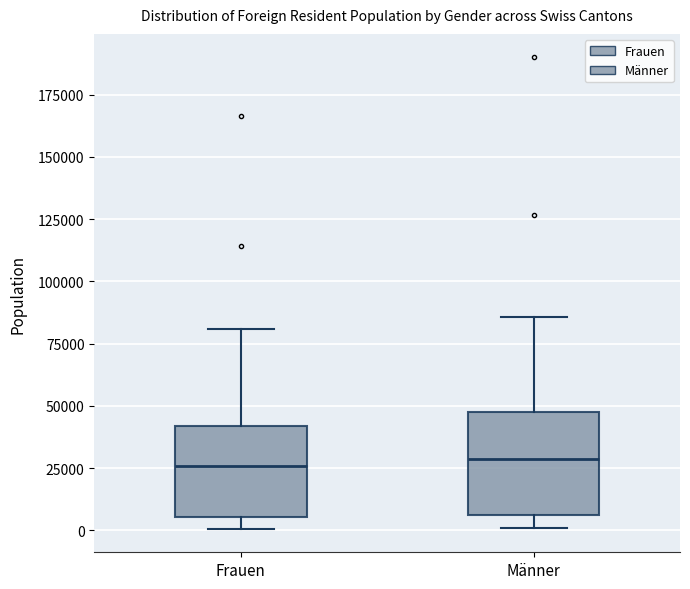

Where is the lower edge of the box for Frauen on the y-axis? The values are not printed on the chart, so give them approximately, as read against the axis.

5000